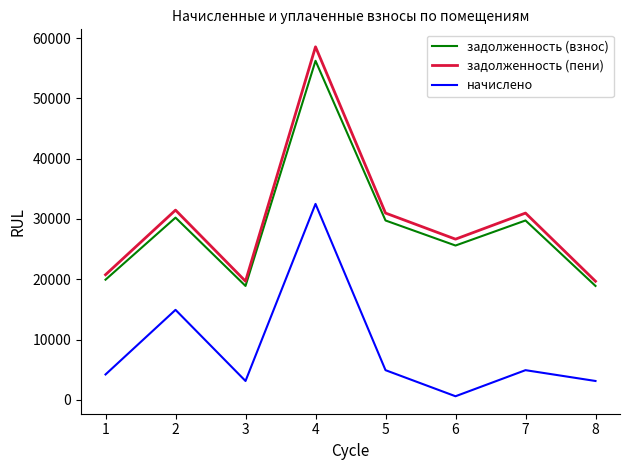

What is the total value across all series at 5?

65637.2